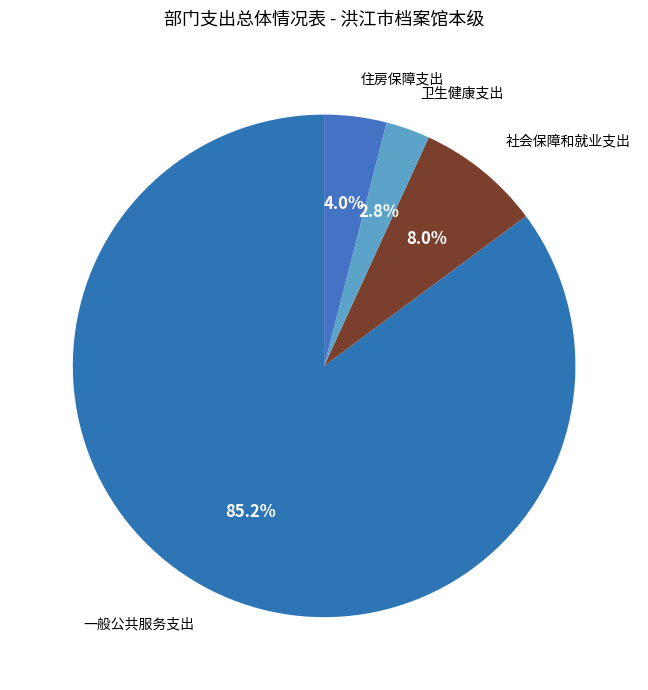

What is the largest slice in the pie chart?

一般公共服务支出